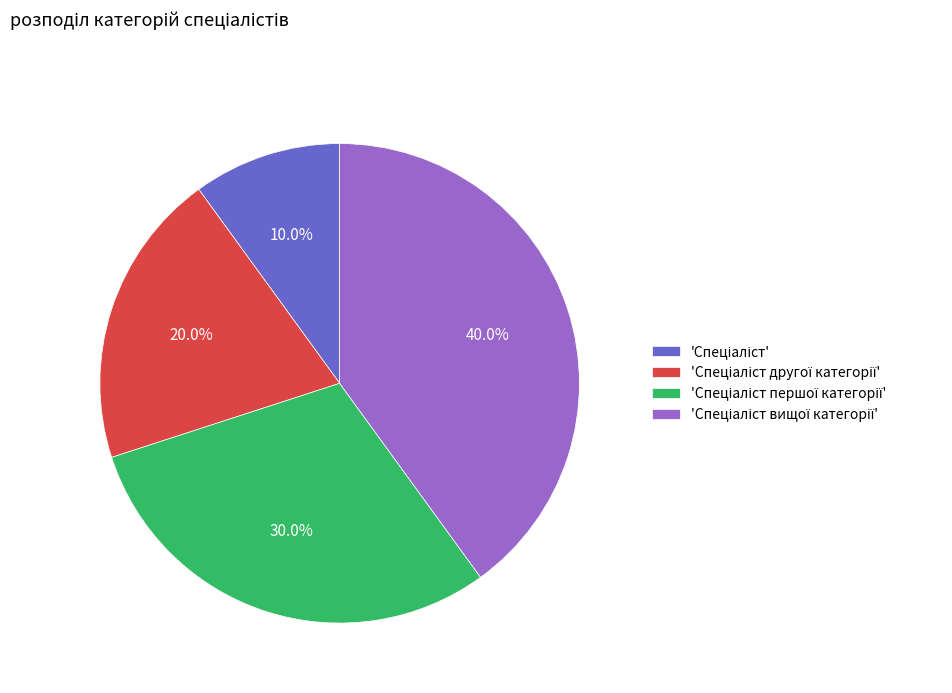

Does any single category account for the majority?

No